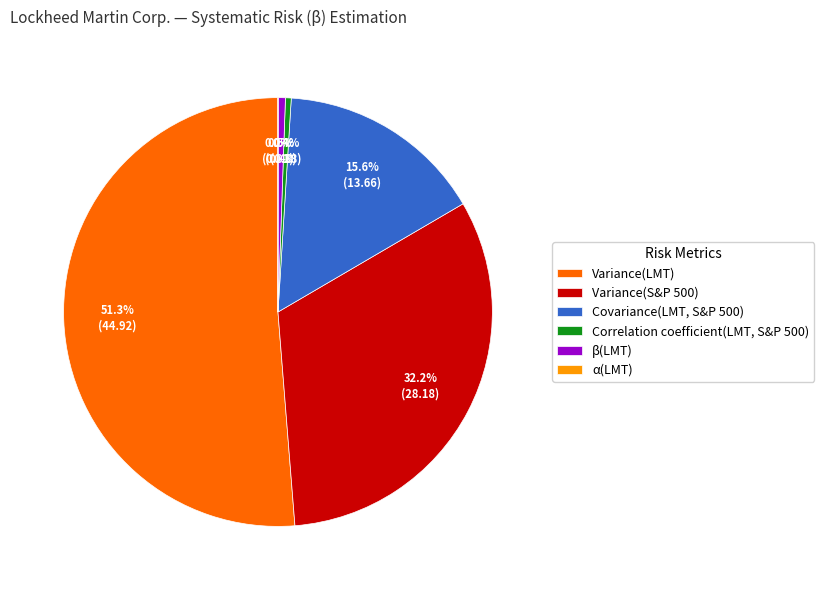

What is the largest slice in the pie chart?

Variance(LMT)